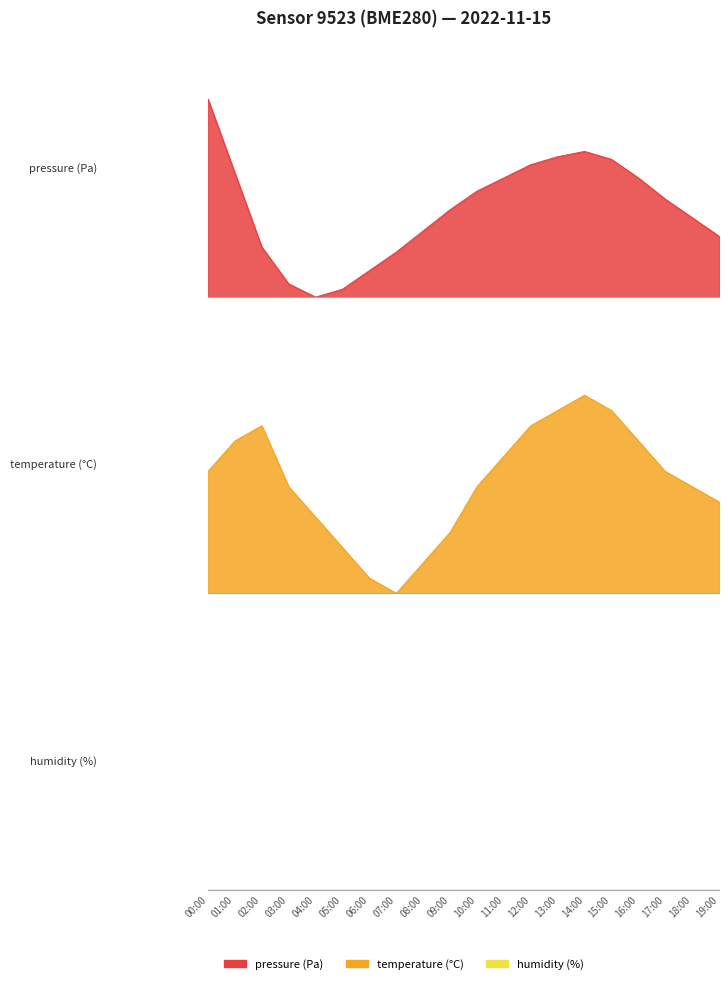

List the series in order of their overall mean, lowest first.

pressure, temperature